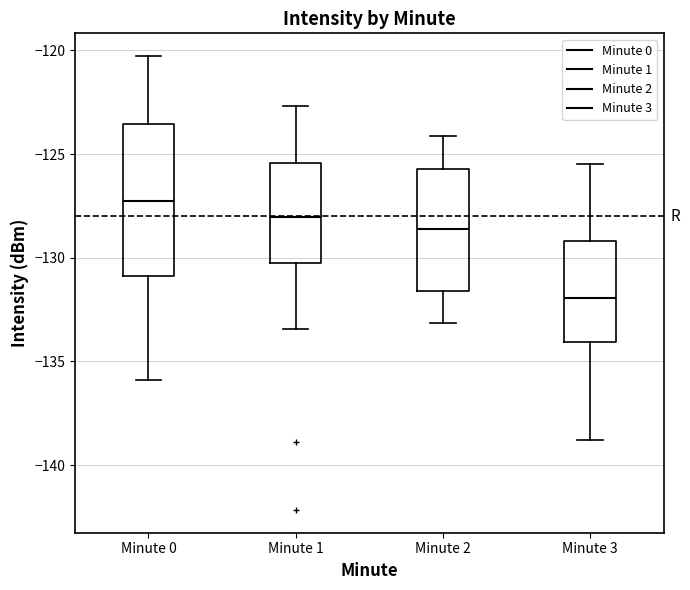

Which box's median line is the highest?

Minute 0